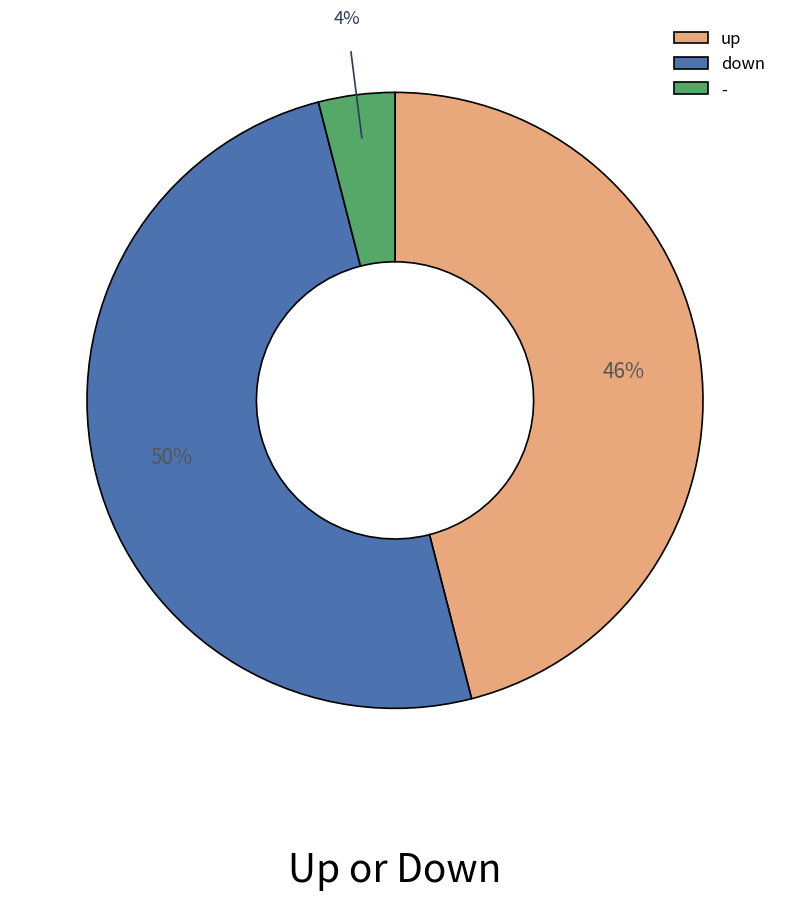

Rank the categories by value from highest to lowest.

down, up, -